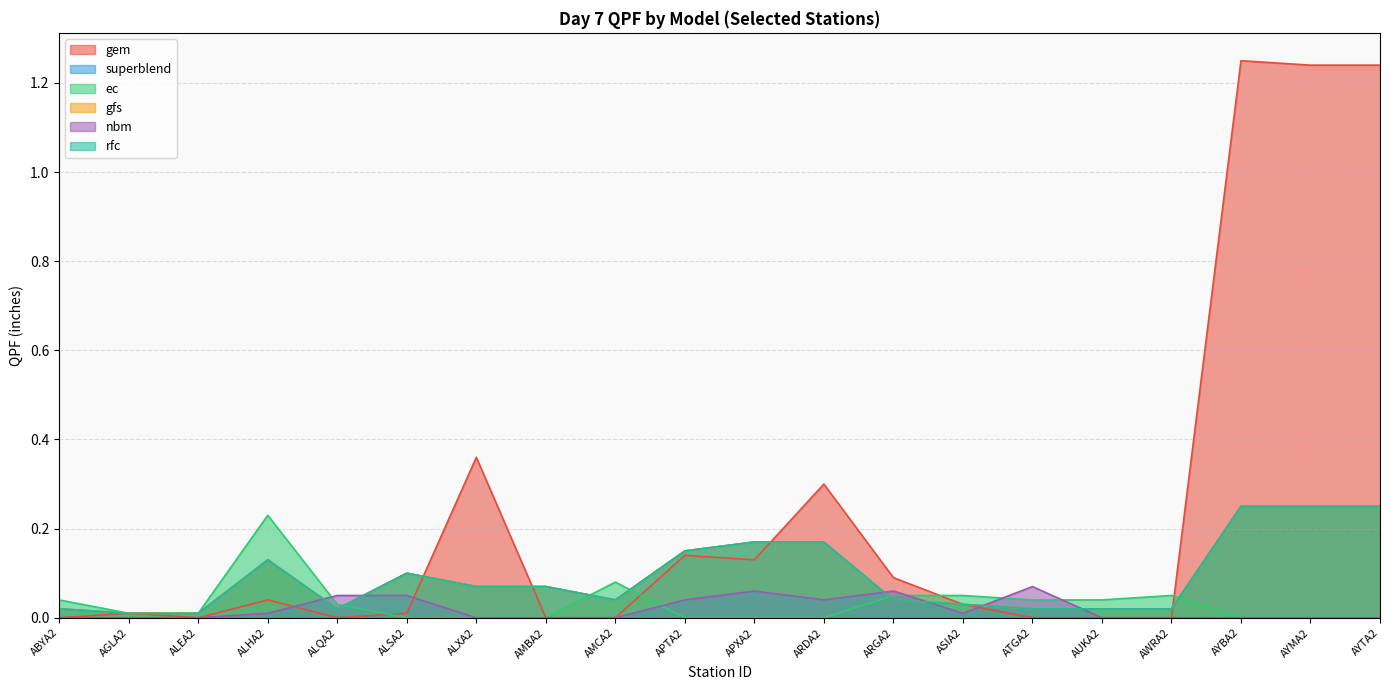

Rank the series by their maximum value, from highest to lowest.

gem, superblend, gfs, rfc, ec, nbm